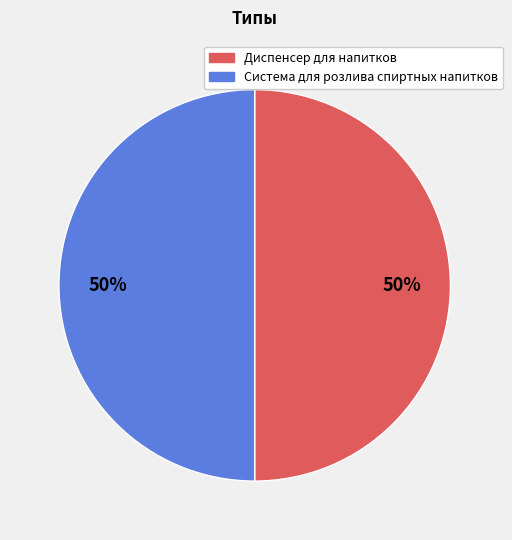

Do Система для розлива спиртных напитков and Диспенсер для напитков together represent more than half of the pie?

Yes